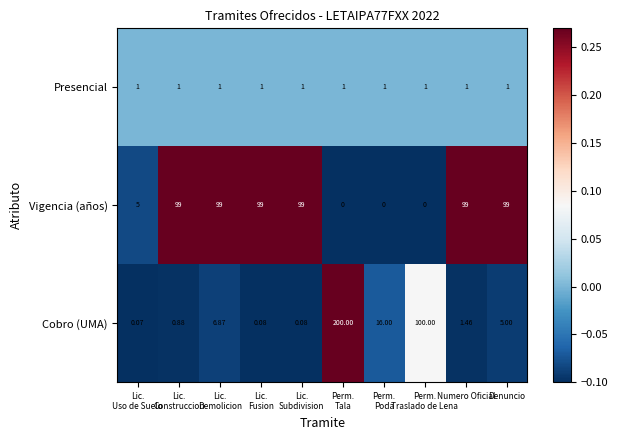

List the series in order of their overall mean, highest first.

Vigencia (años), Cobro (UMA), Presencial